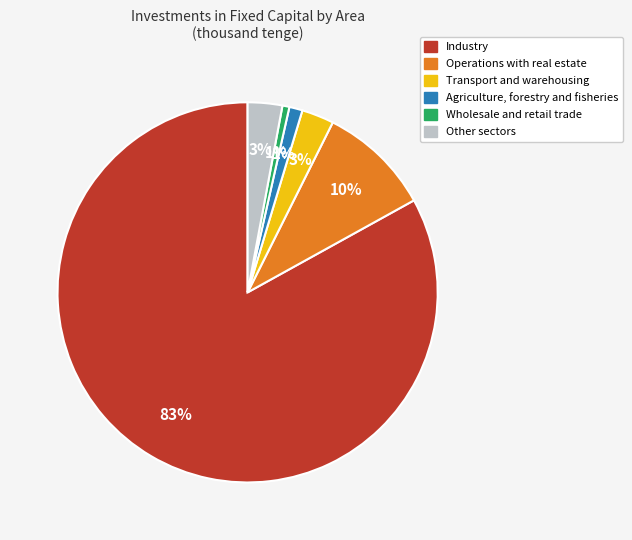

Which has a higher value, Wholesale and retail trade or Transport and warehousing?

Transport and warehousing